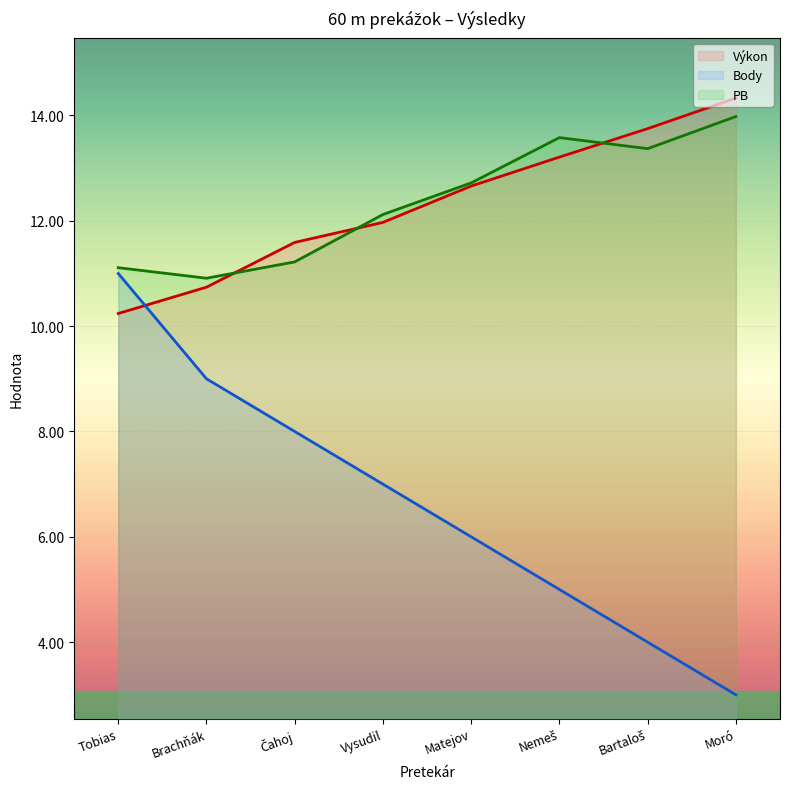

What is the label of the 8th point from the left?

Moró